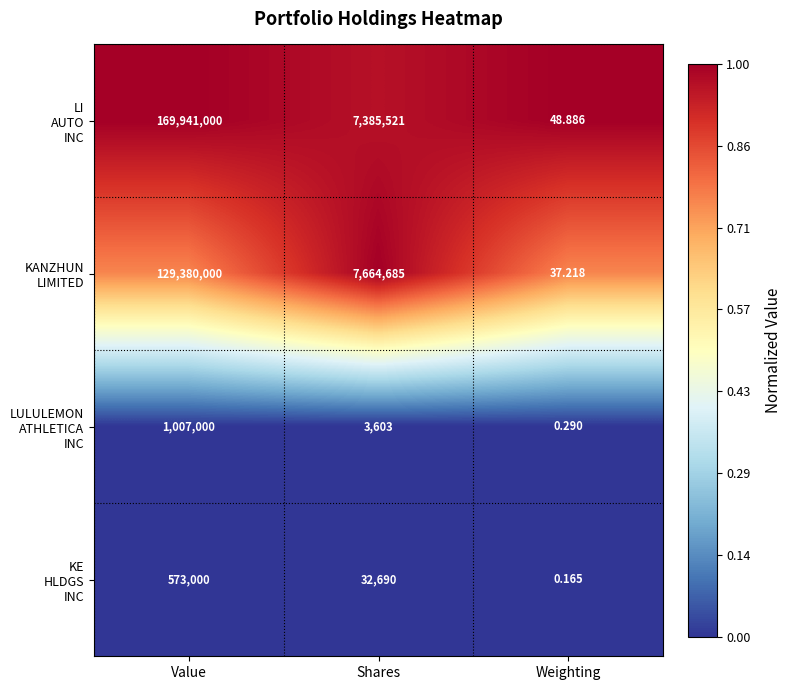

At which category is the sum across all series the highest?

Value